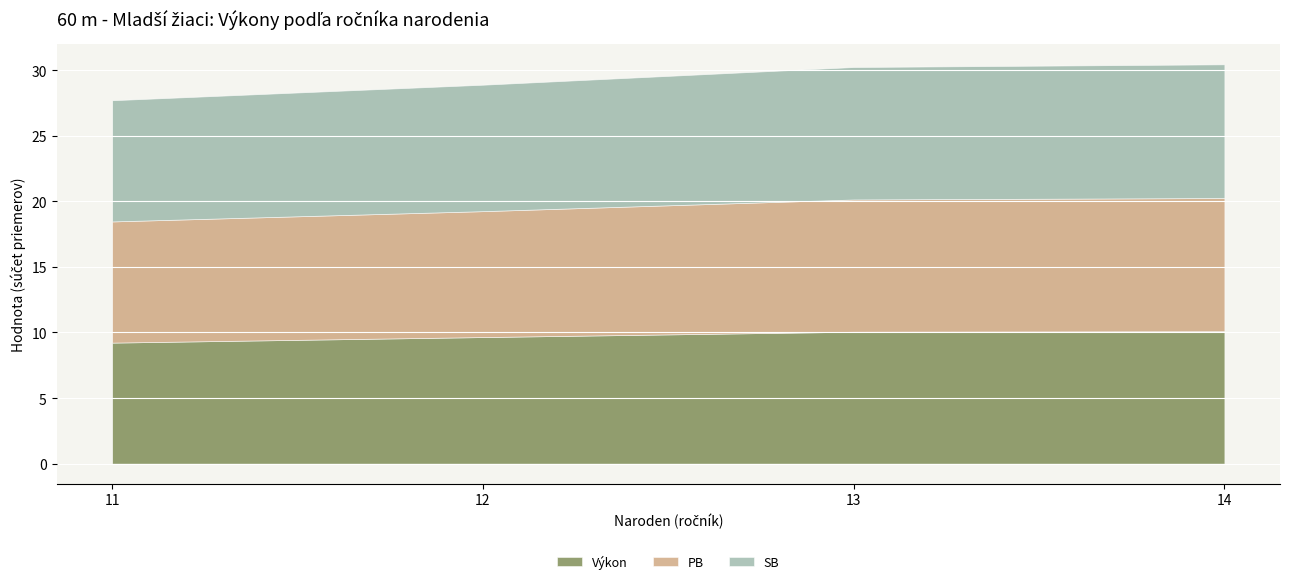

Is it true that Výkon equals 4.5 at 11?

False